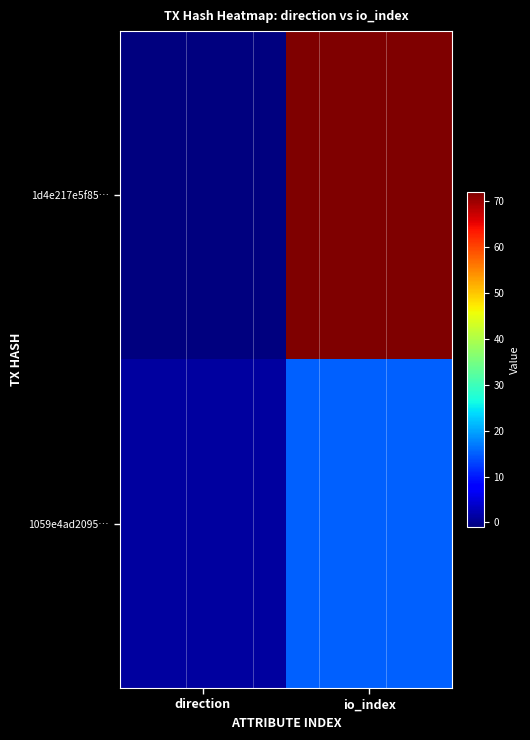

Reading right to left, extract all data points from this chart.

1d4e217e5f85…: io_index=72	direction=-1
1059e4ad2095…: io_index=15	direction=1